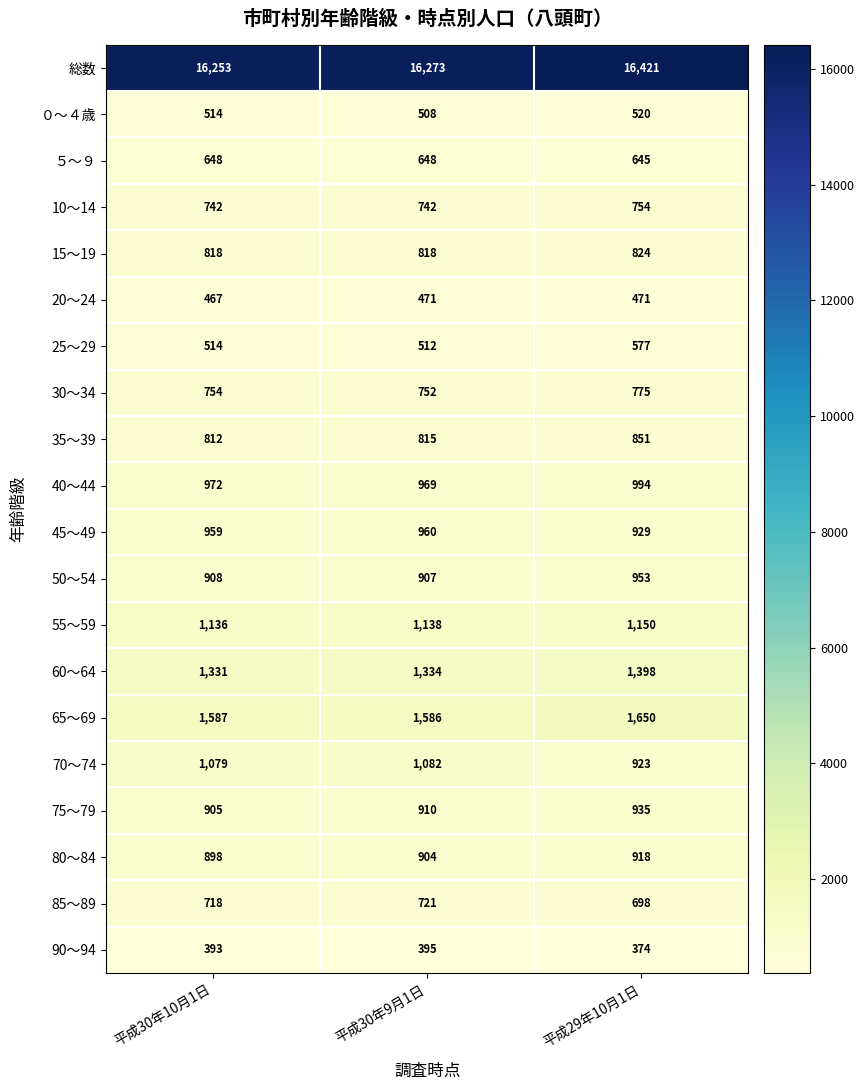

What is the difference between the highest and lowest values at 平成30年9月1日?

15878